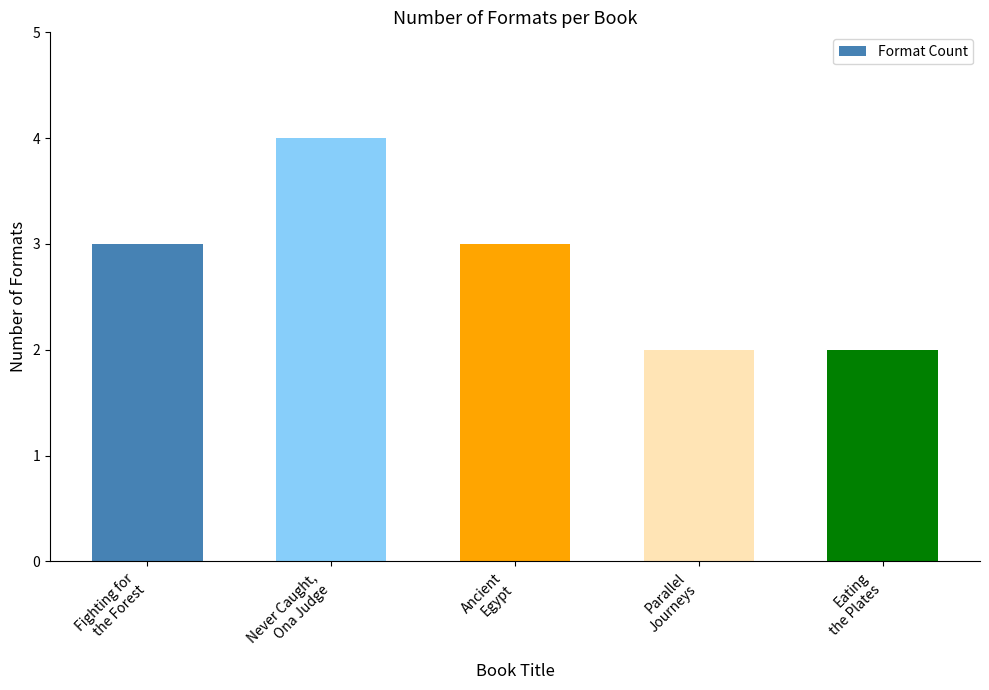

Reading right to left, transcribe all the data shown in this chart.

Eating
the Plates=2	Parallel
Journeys=2	Ancient
Egypt=3	Never Caught,
Ona Judge=4	Fighting for
the Forest=3